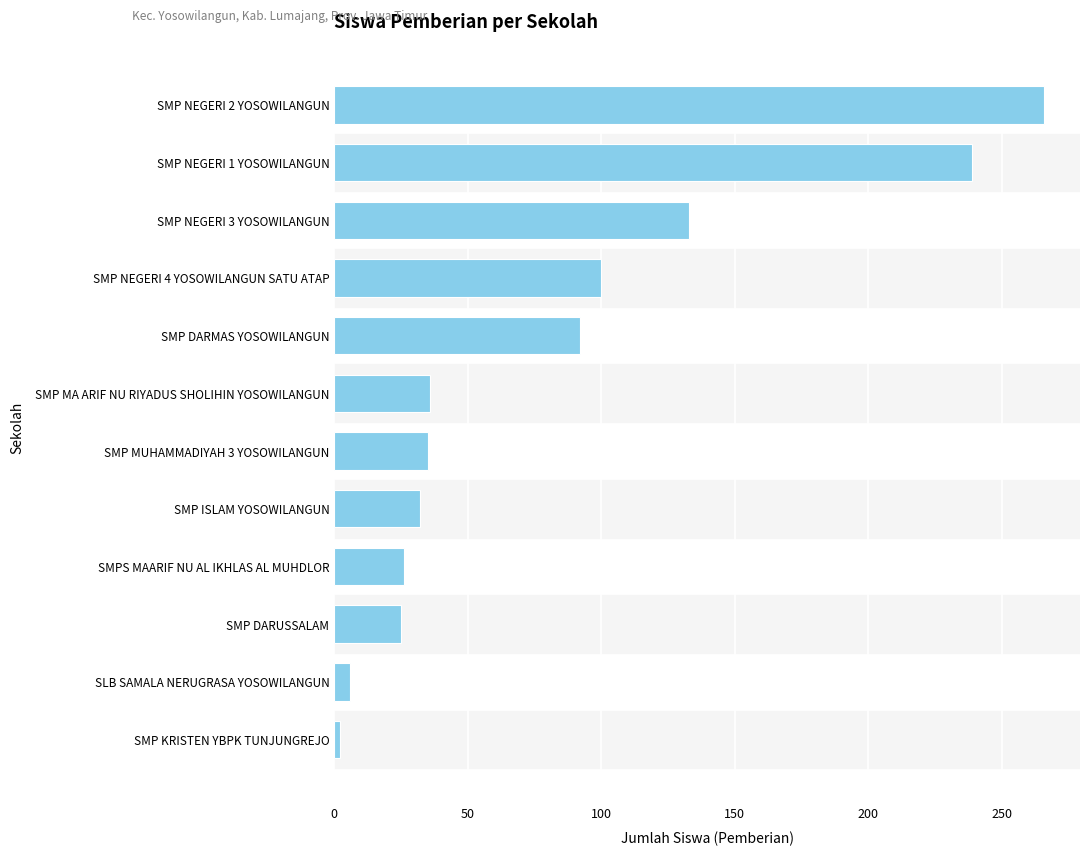

What is the sum of all values?

992